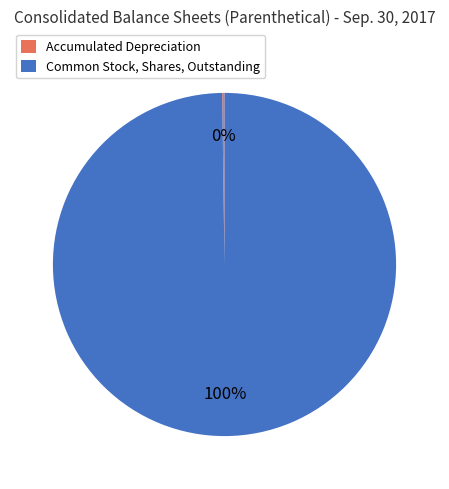

The Common Stock, Shares, Outstanding slice represents 100% of the pie. True or false?

True